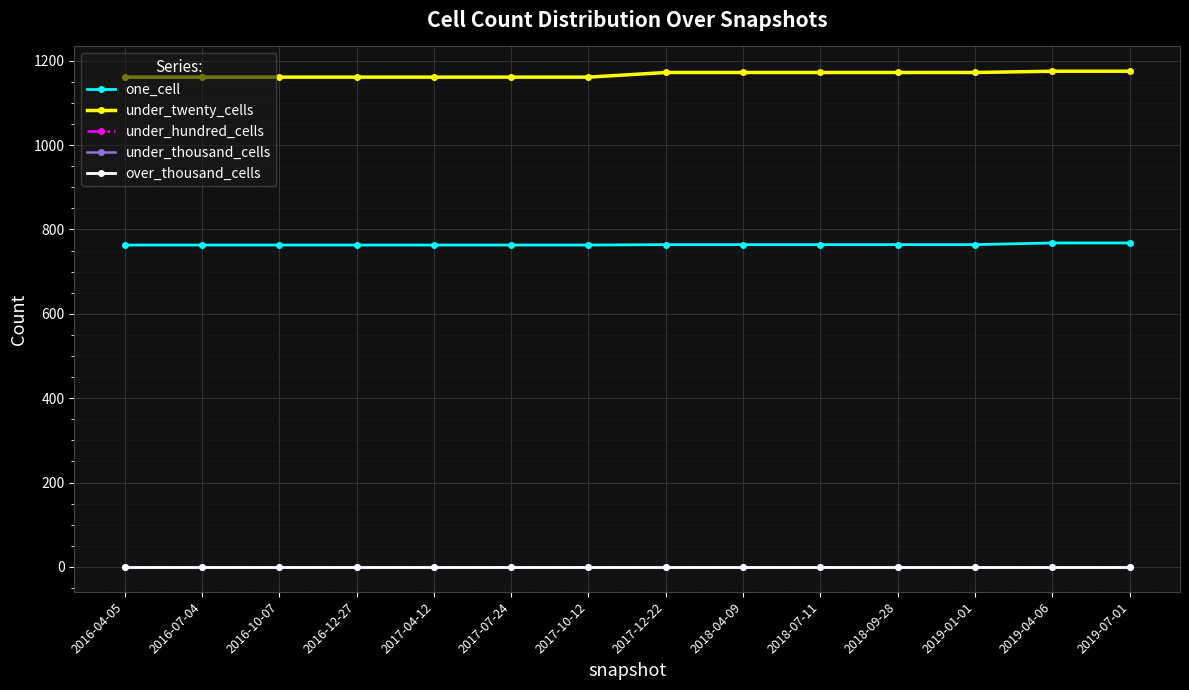

What is the label of the 1st point from the left?

2016-04-05